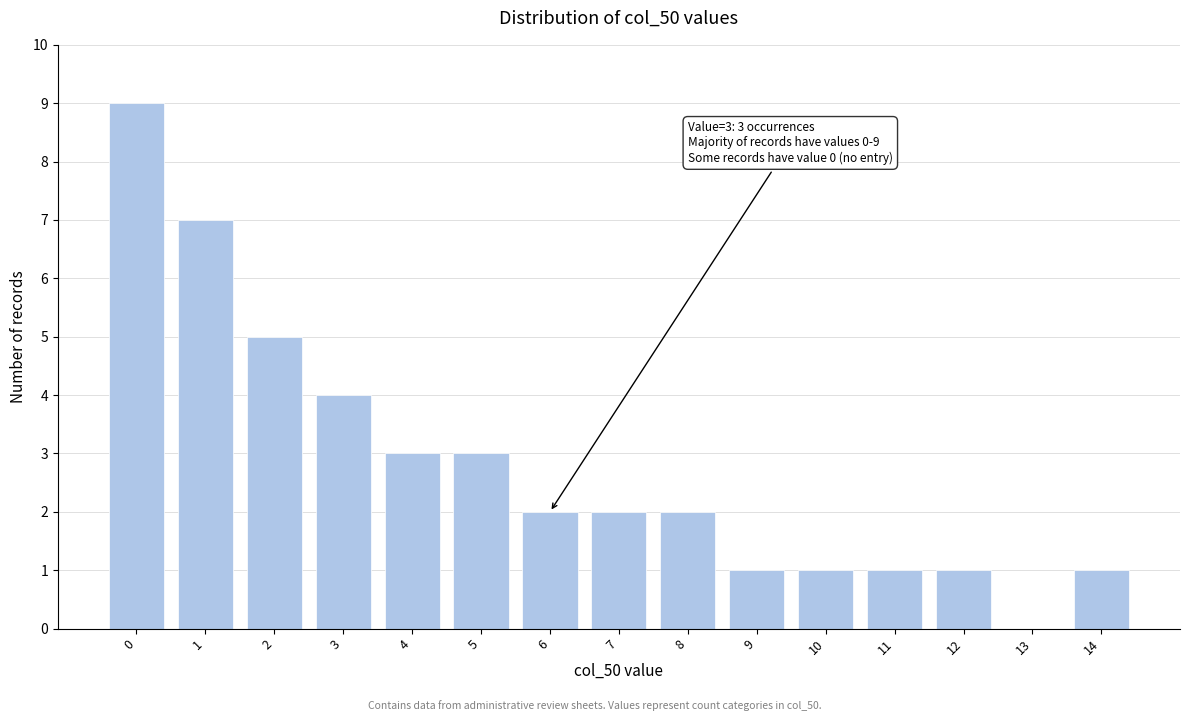

Reading left to right, transcribe all the data shown in this chart.

0=9	1=7	2=5	3=4	4=3	5=3	6=2	7=2	8=2	9=1	10=1	11=1	12=1	13=0	14=1